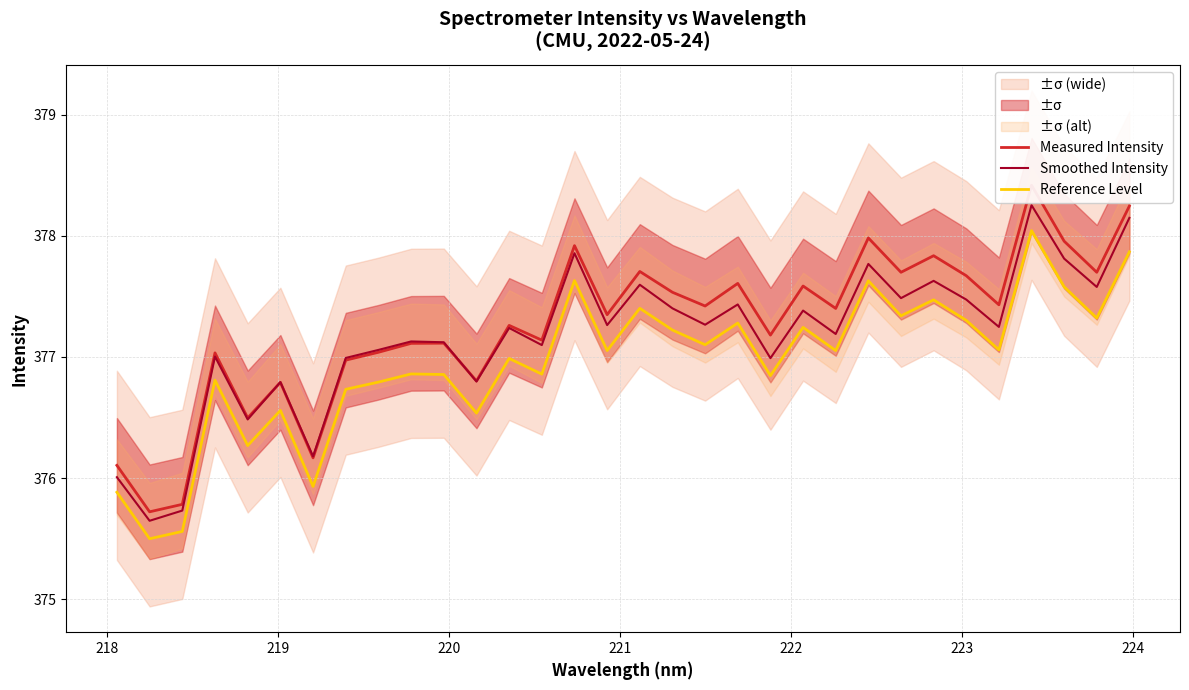

True or false: Reference Level and Smoothed Intensity cross at least once.

False